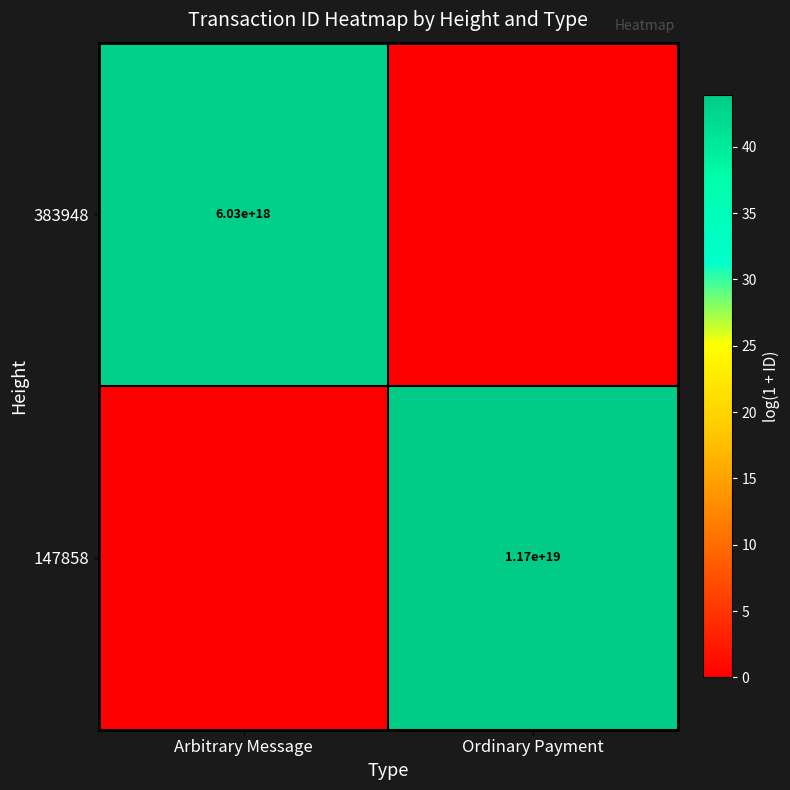

The value of 383948 at Arbitrary Message is 2202675646188453376. True or false?

False